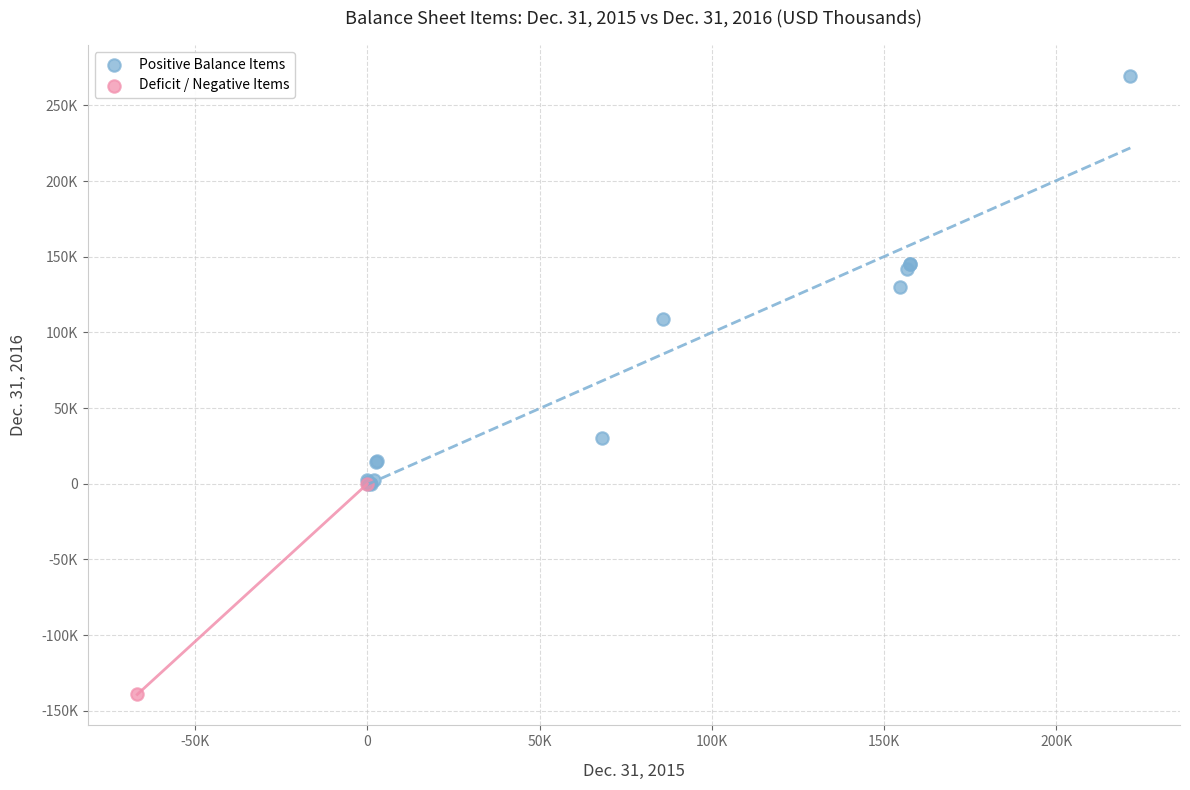

What are all the series names shown in the legend?

Positive Balance Items, Deficit / Negative Items